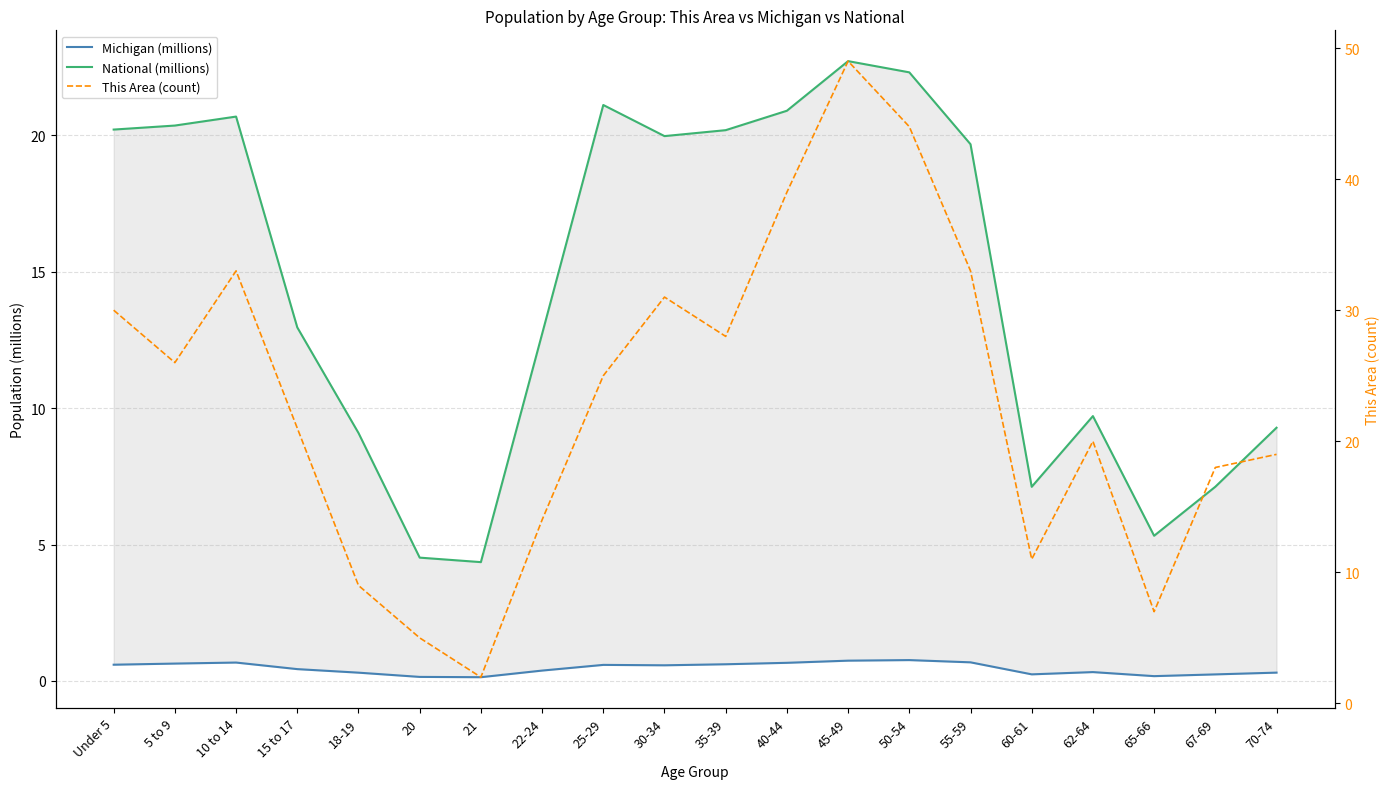

True or false: This Area (count) and Michigan (millions) intersect in this chart.

False